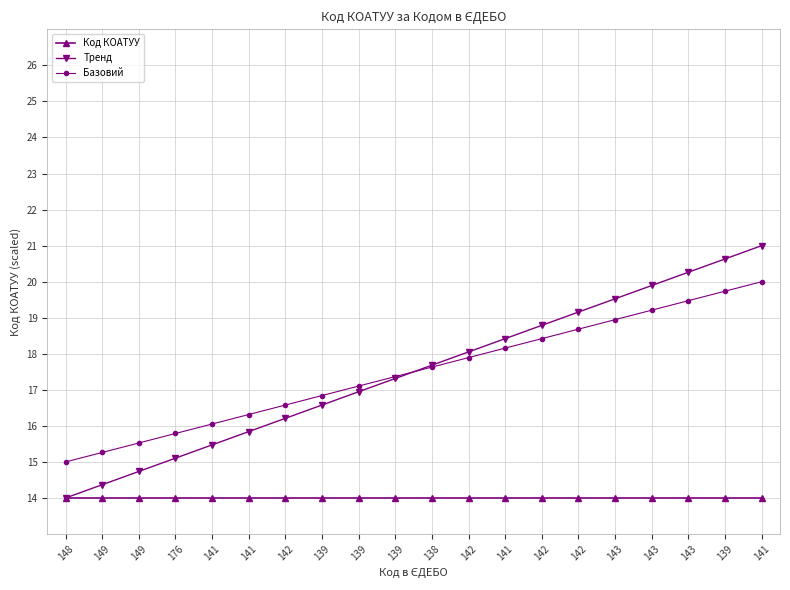

How many distinct data groups are displayed?

3